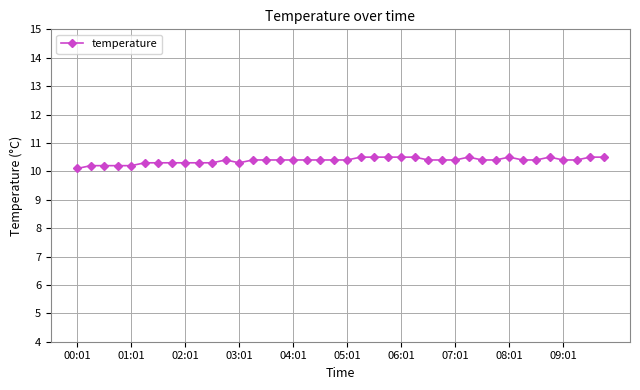

What is the maximum value shown in the chart?

10.5